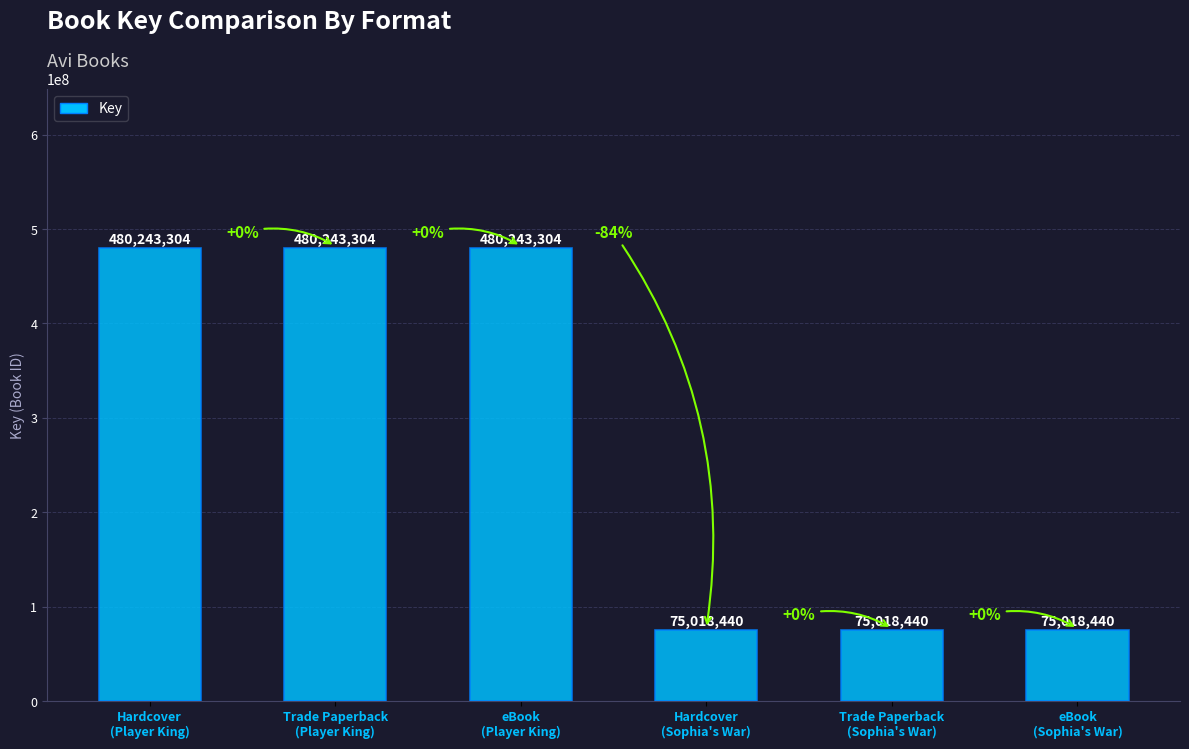

Reading right to left, list all the values displayed in this chart.

75018440	75018440	75018440	480243304	480243304	480243304